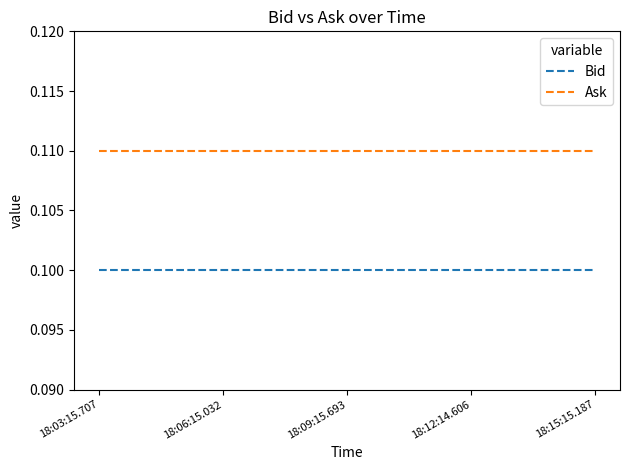

Which series has the largest total across all categories?

Ask